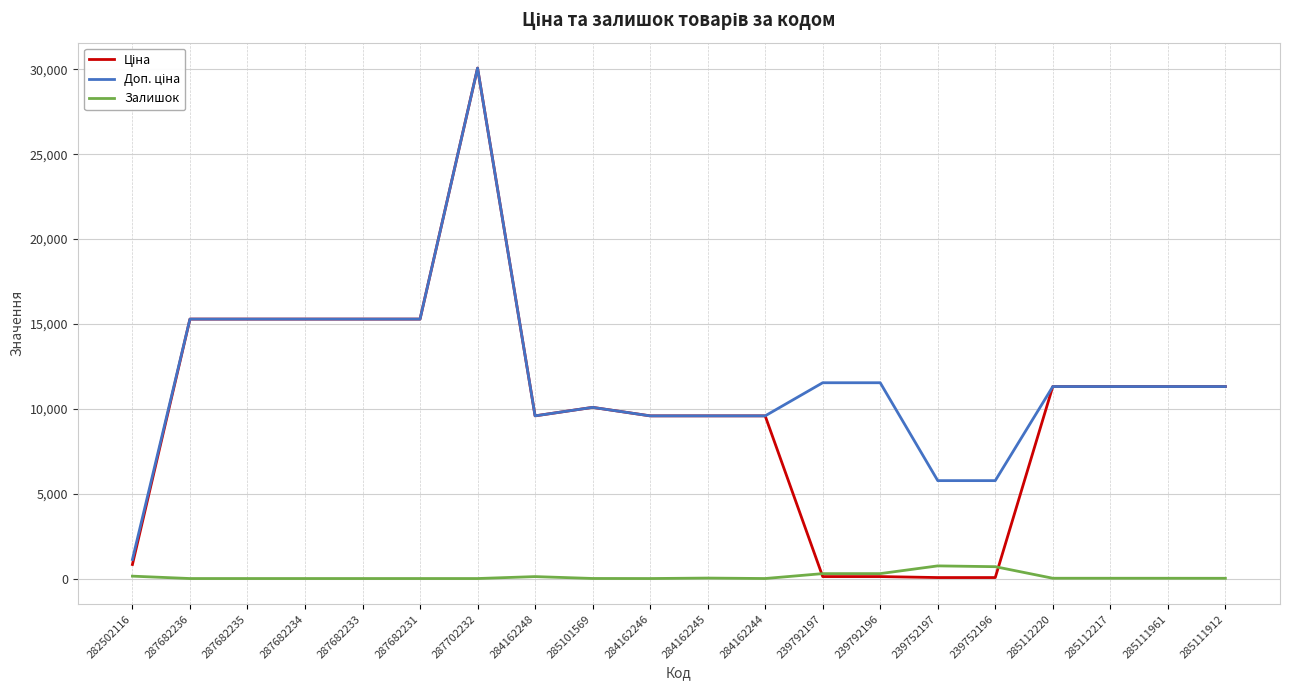

What is the maximum value for Залишок?

745.0